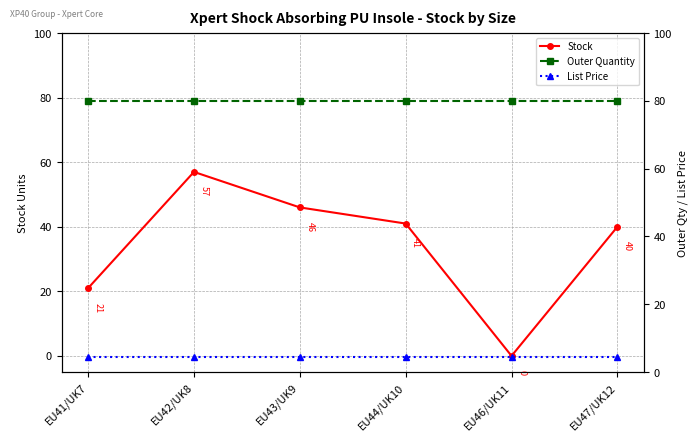

At EU41/UK7, list the series in order from smallest to largest.

List Price, Stock, Outer Quantity